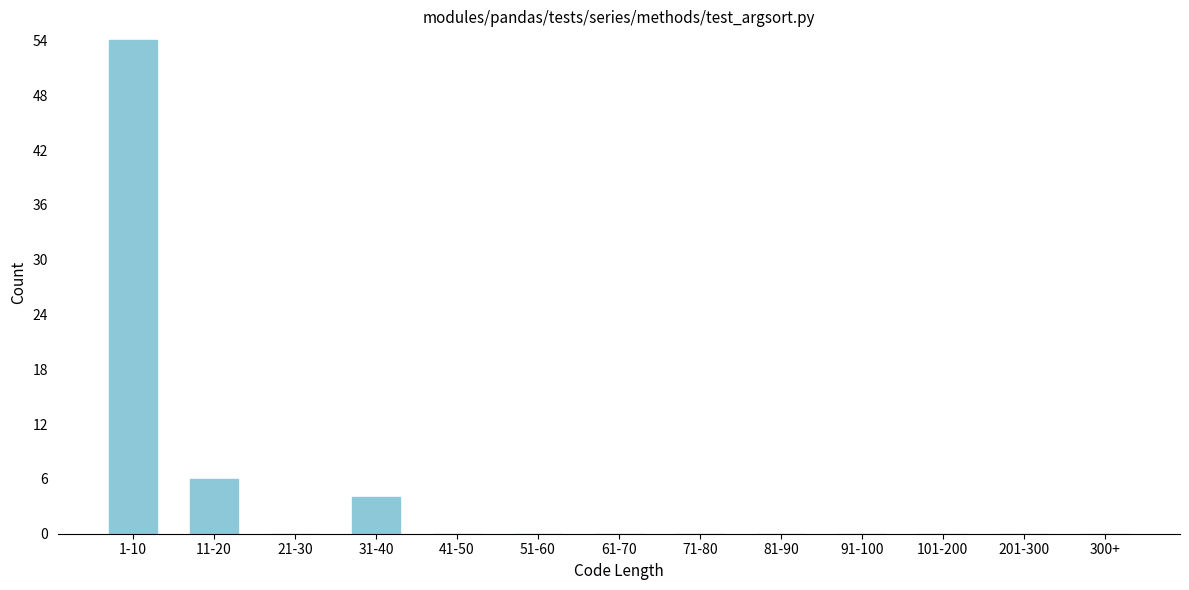

Reading left to right, transcribe all the data shown in this chart.

1-10=54	11-20=6	21-30=0	31-40=4	41-50=0	51-60=0	61-70=0	71-80=0	81-90=0	91-100=0	101-200=0	201-300=0	300+=0